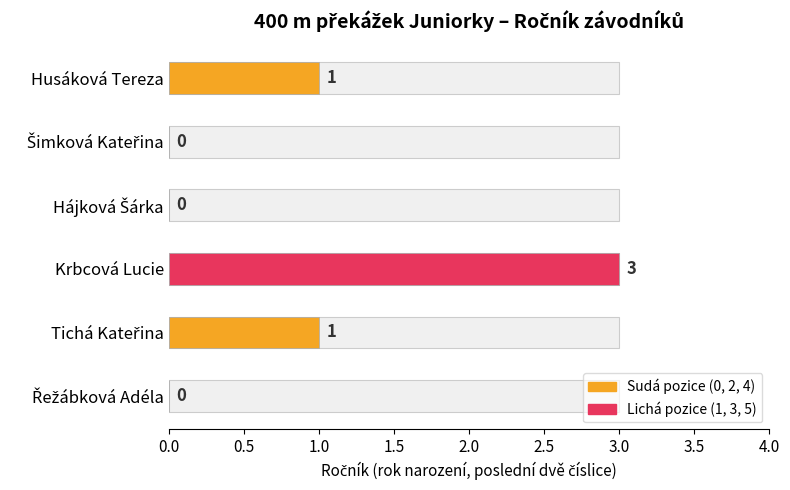

What is the change in value from Tichá Kateřina to Řežábková Adéla?

-1